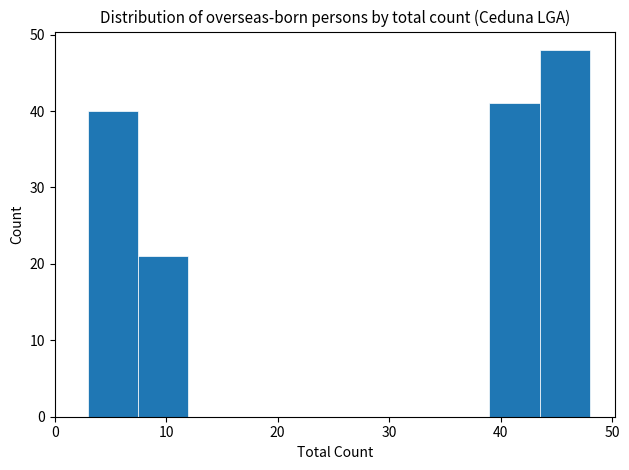

Reading left to right, list every bar in this chart as the range it spans on the x-axis followed by its height. Neither the bar edges nor the heights are printed on the chart, so give them approximately, as read against the axes.

3.0 to 7.5: 40
7.5 to 12.0: 21
12.0 to 16.5: 0
16.5 to 21.0: 0
21.0 to 25.5: 0
25.5 to 30.0: 0
30.0 to 34.5: 0
34.5 to 39.0: 0
39.0 to 43.5: 41
43.5 to 48.0: 48